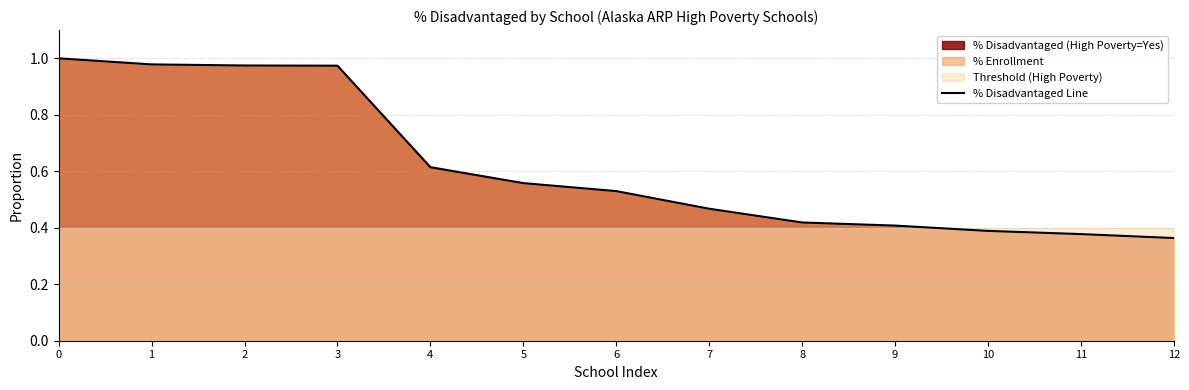

Does the chart display data point markers on the line(s)?

No